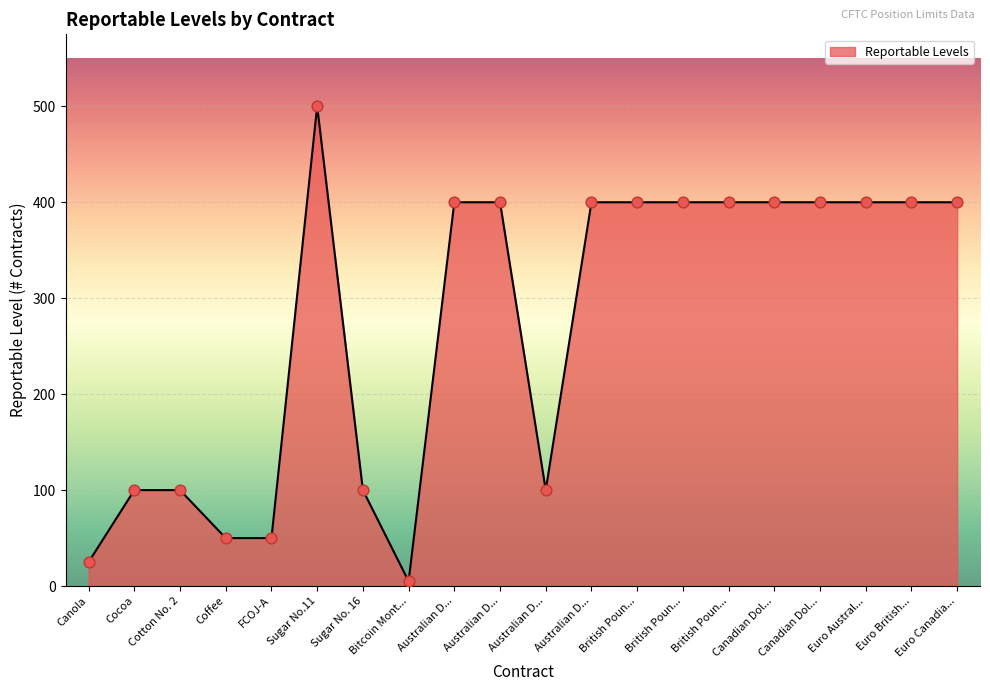

How many lines are shown in the chart?

1